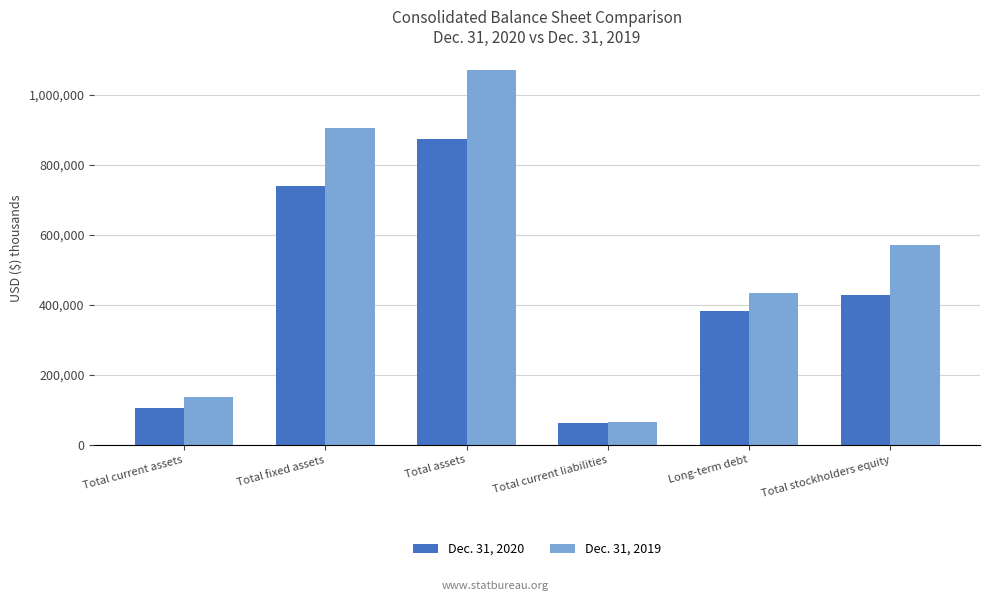

Between Total assets and Total current liabilities, which series saw the biggest shift?

Dec. 31, 2019